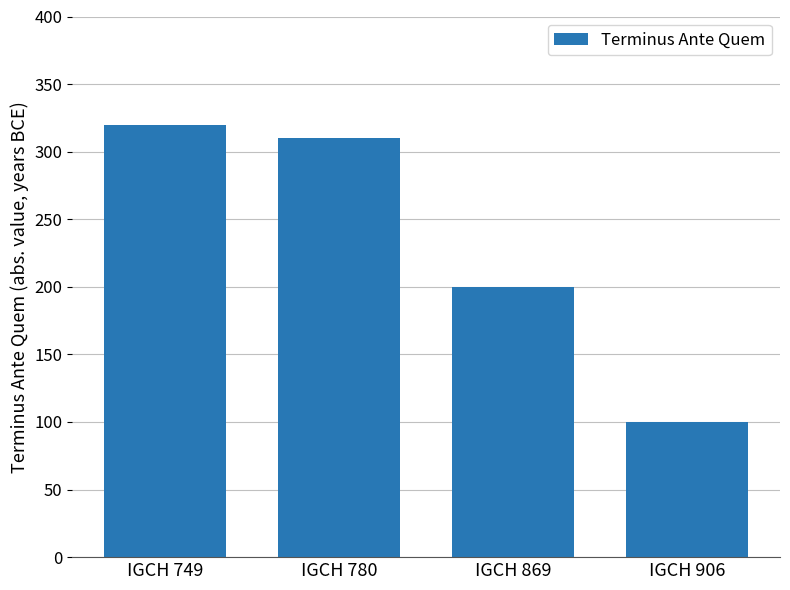

Are the bars grouped side by side (vs. stacked)?

No